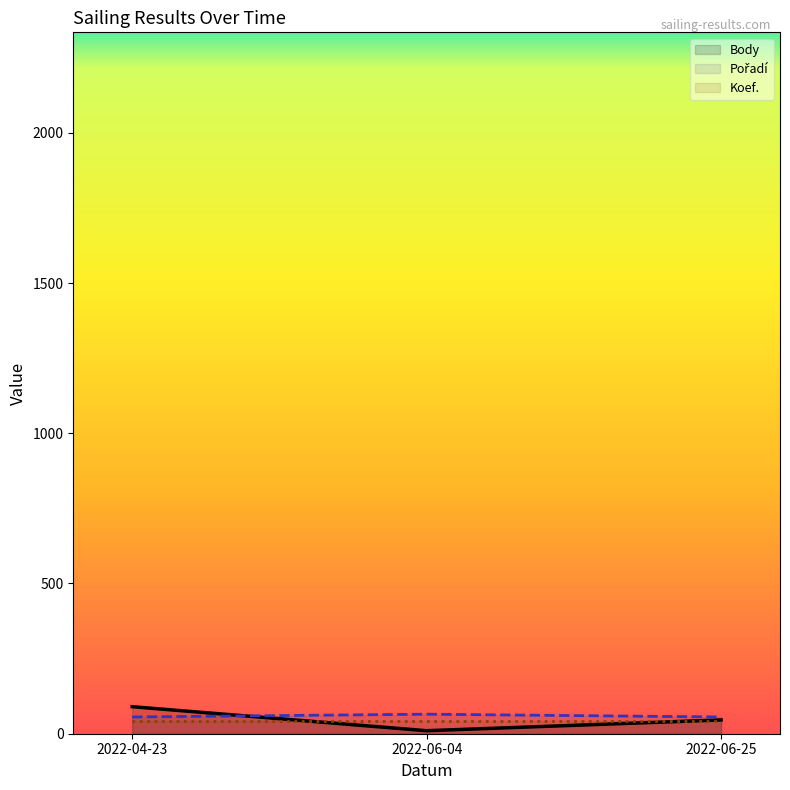

What is the maximum value shown in the chart?

90.0